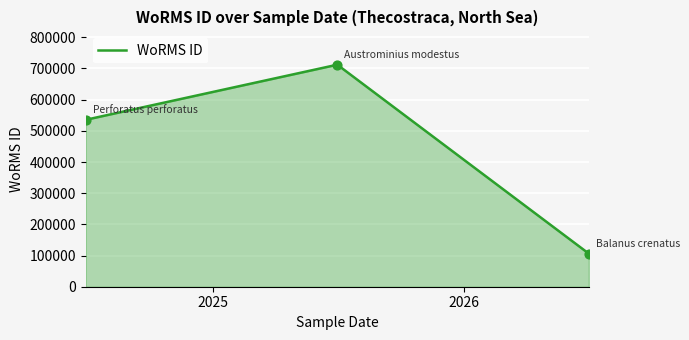

What is the minimum value shown in the chart?

106215